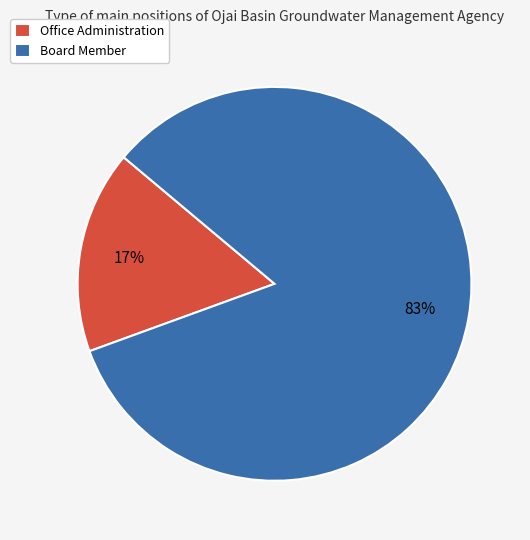

The Office Administration slice represents 99% of the pie. True or false?

False